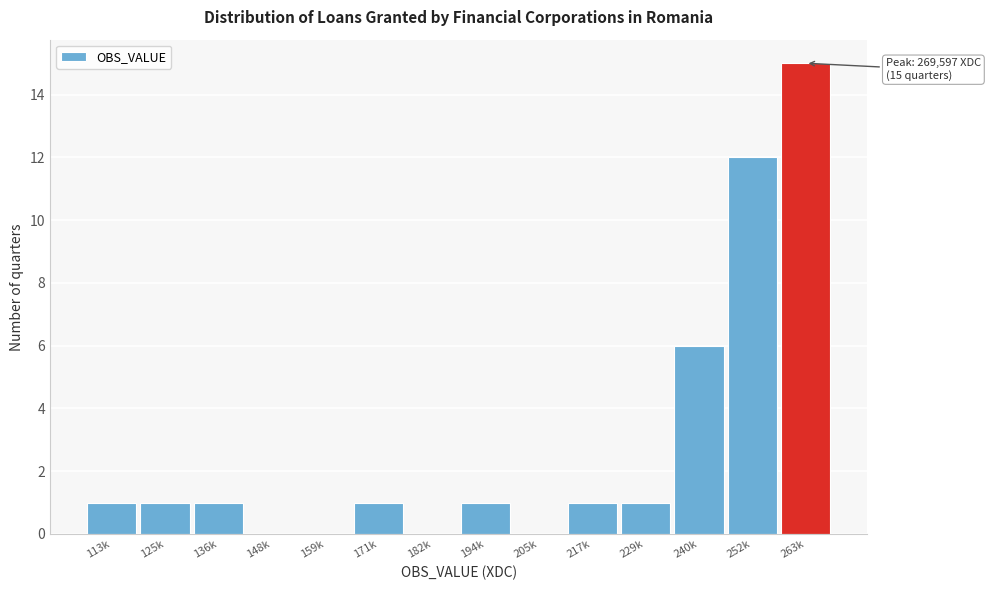

Reading right to left, what are all the values shown in this chart?

263k=15	252k=12	240k=6	229k=1	217k=1	205k=0	194k=1	182k=0	171k=1	159k=0	148k=0	136k=1	125k=1	113k=1